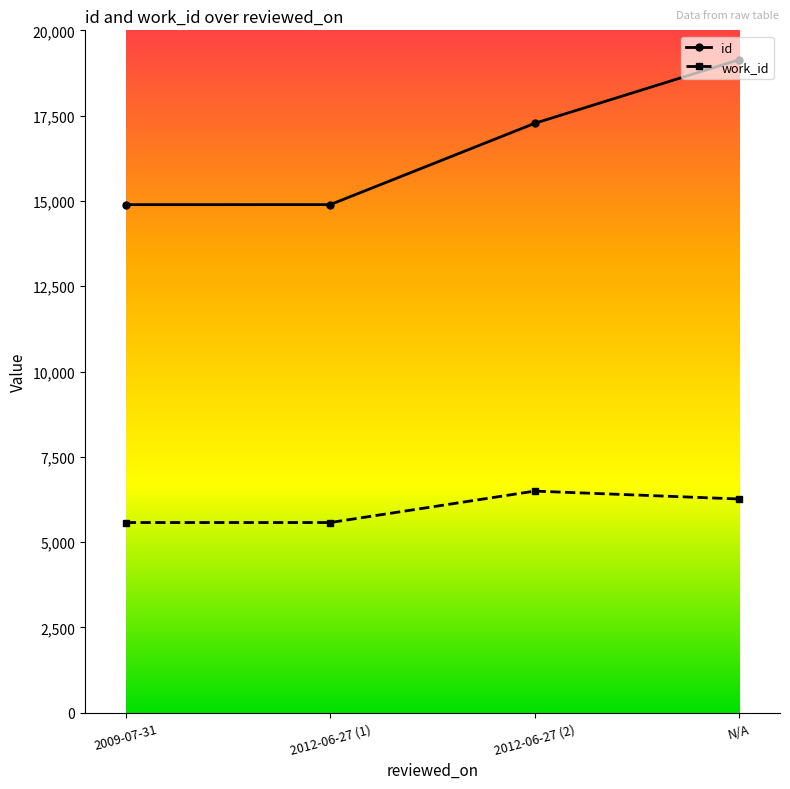

Count the number of categories in the chart.

4